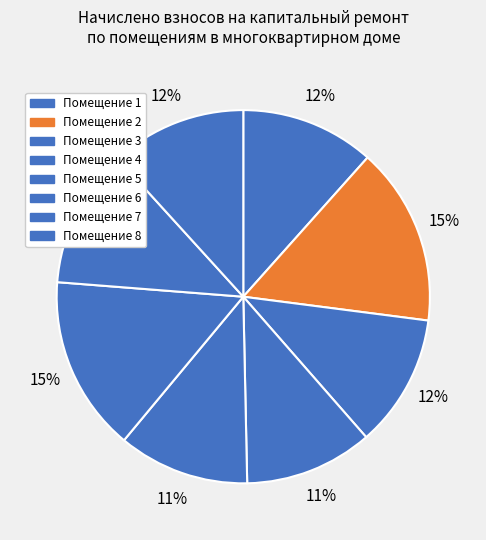

How many segments does this pie chart have?

8